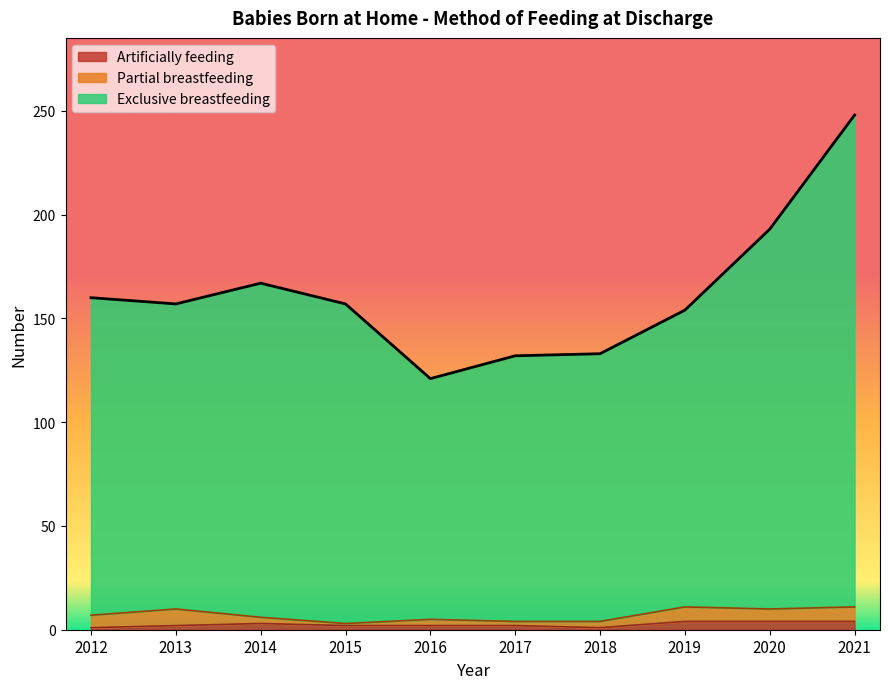

At which label does Exclusive breastfeeding first exceed 157?

2012